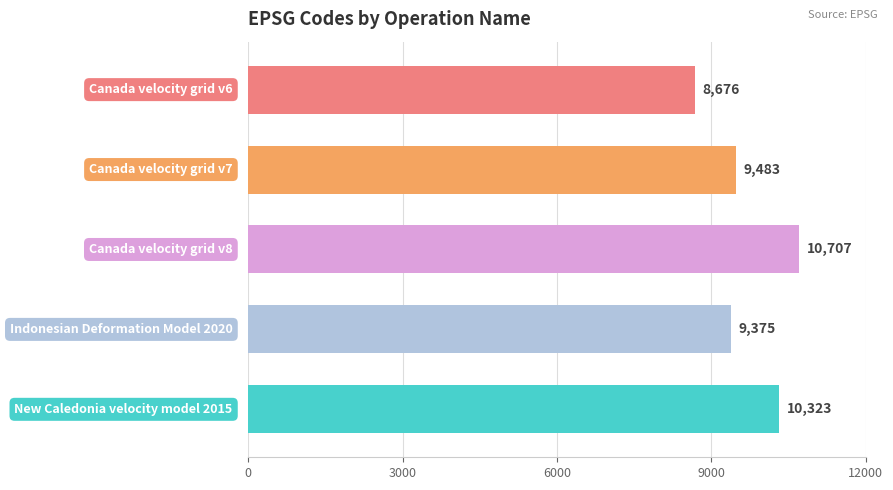

List the labels in order of value, largest first.

Canada velocity grid v8, New Caledonia velocity model 2015, Canada velocity grid v7, Indonesian Deformation Model 2020, Canada velocity grid v6